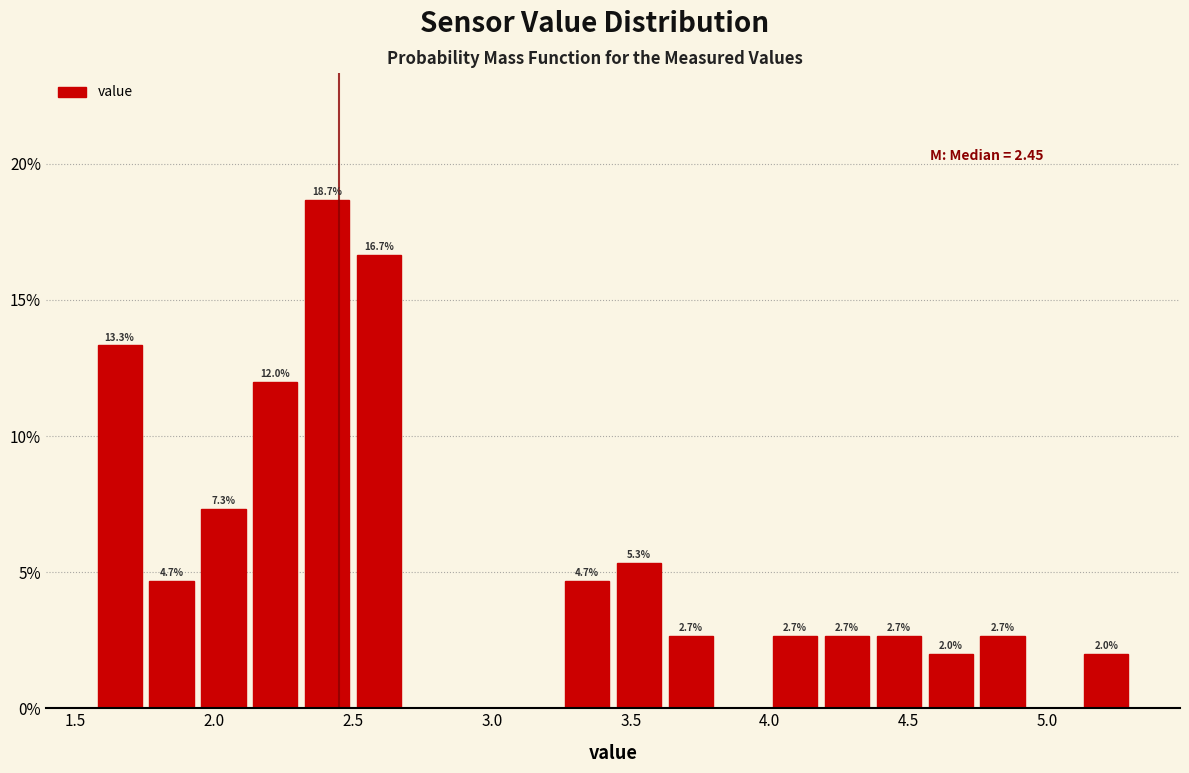

Read against the x-axis, roughly where is the centre of the tallest bar?

2.40